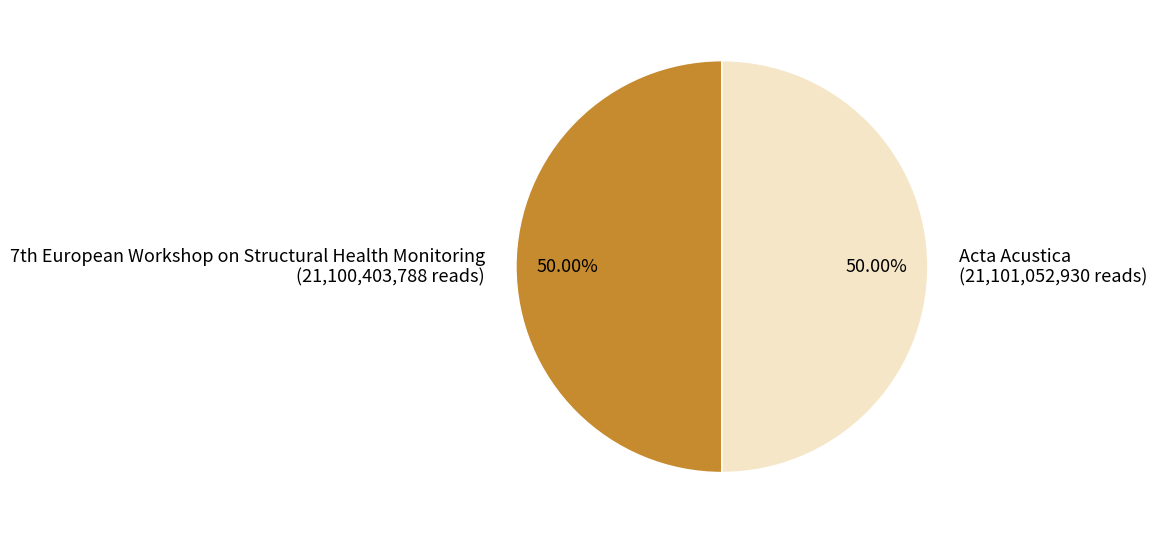

To the nearest percent, what portion does Acta Acustica represent?

50%